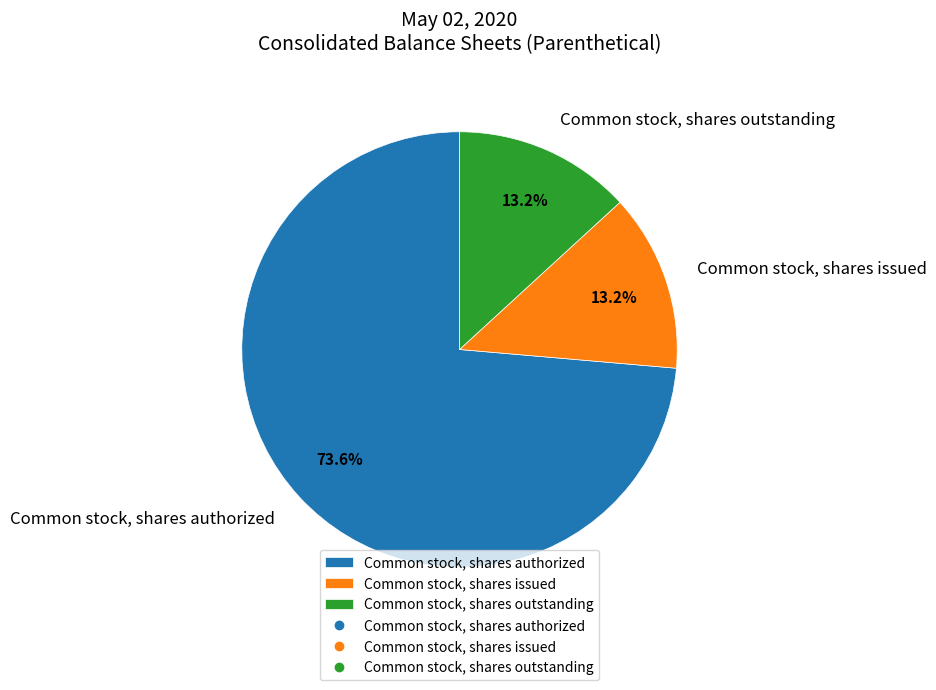

To the nearest percent, what portion does Common stock, shares issued represent?

13%